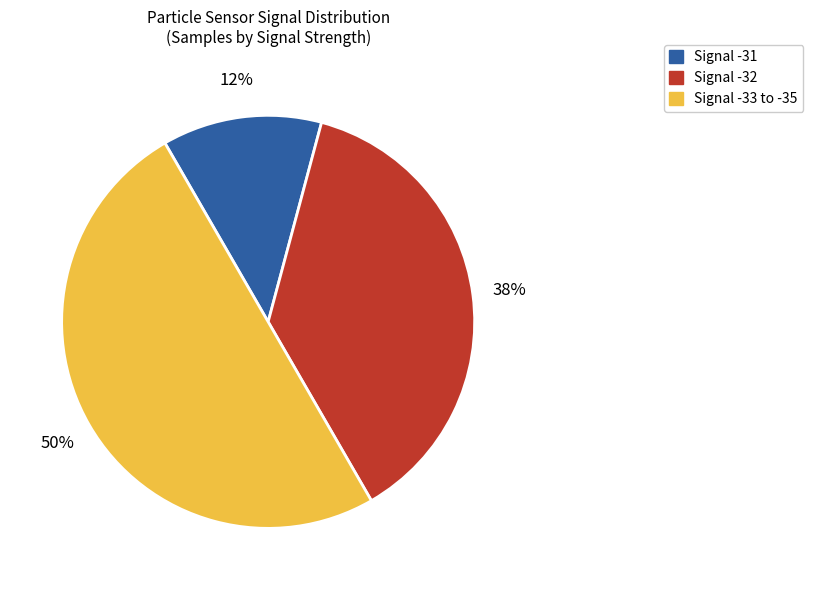

To the nearest percent, what is the average slice percentage?

33%